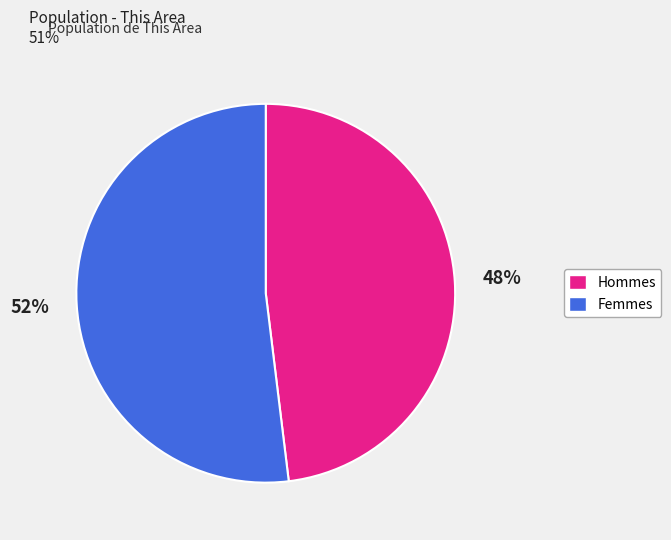

To the nearest percent, what is the difference between the largest and smallest slice percentages?

4%